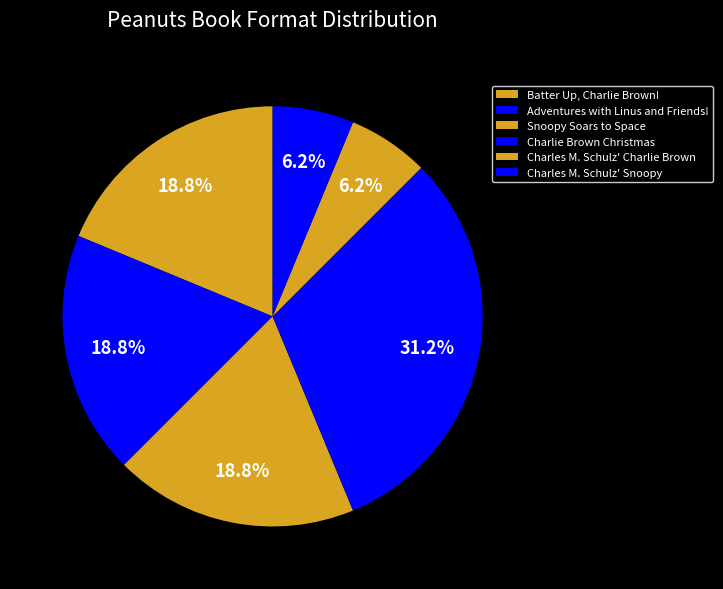

What percentage is NOT represented by Charles M. Schulz' Charlie Brown?

93.8%